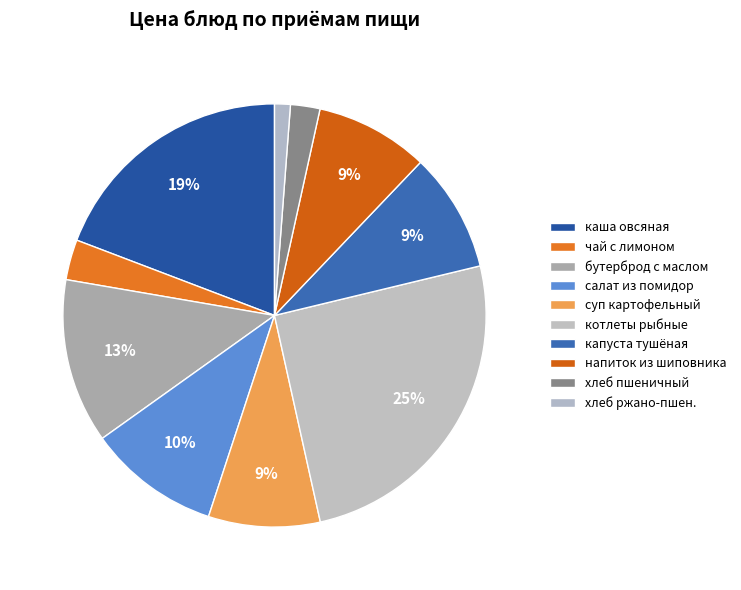

What percentage is the хлеб пшеничный slice, to the nearest percent?

2%